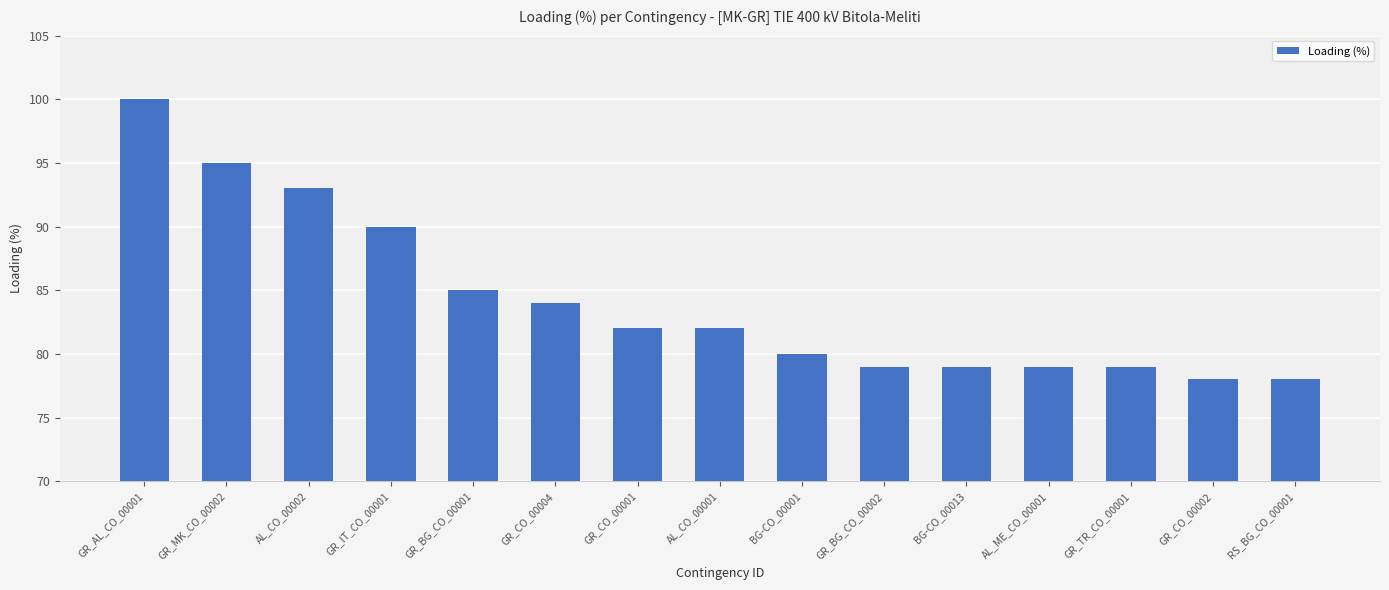

Which has a higher value, GR_BG_CO_00002 or RS_BG_CO_00001?

GR_BG_CO_00002